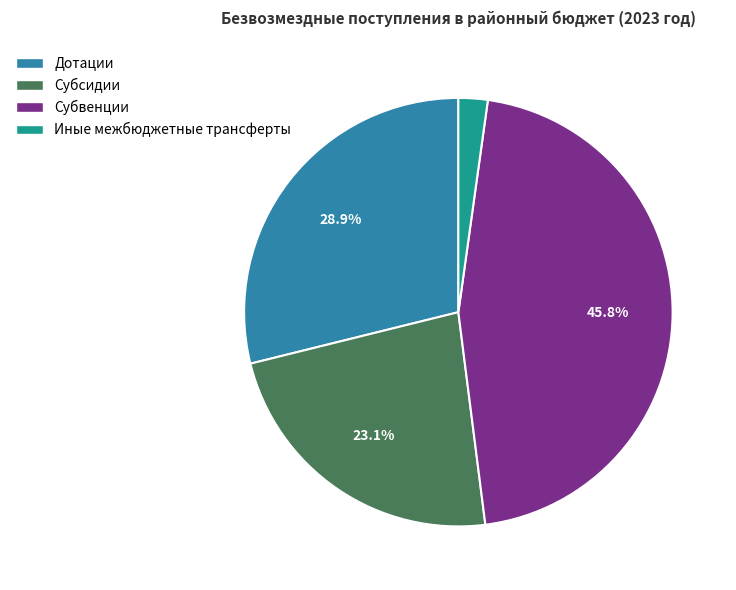

What percentage is the Субсидии slice, to the nearest percent?

23%